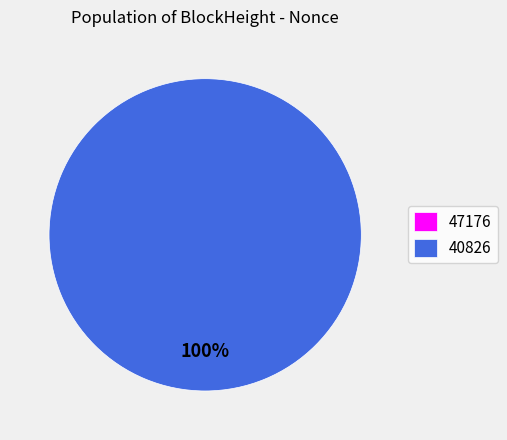

To the nearest percent, what is the difference between the largest and smallest slice percentages?

100%